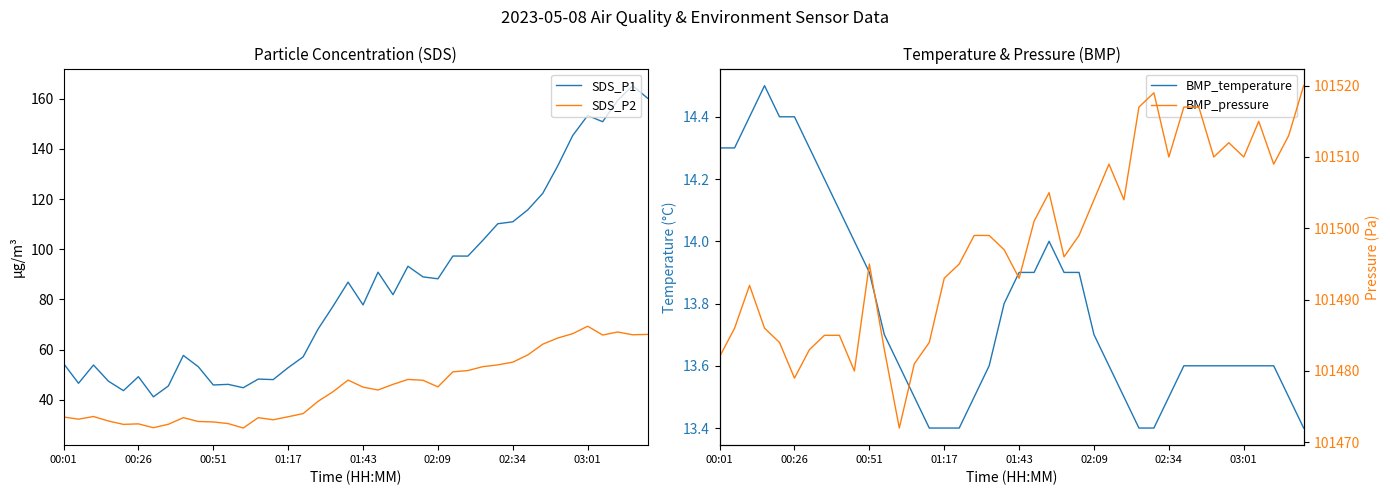

True or false: SDS_P2 and SDS_P1 intersect in this chart.

False